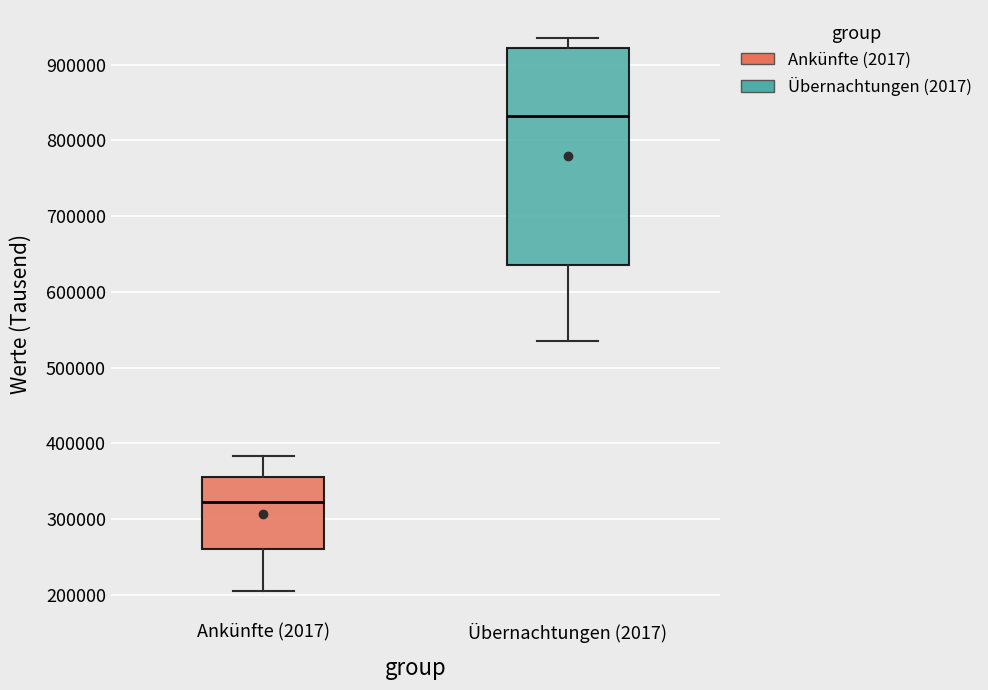

Where does the lower whisker of the box for Übernachtungen (2017) end on the y-axis? The values are not printed on the chart, so give them approximately, as read against the axis.

530000